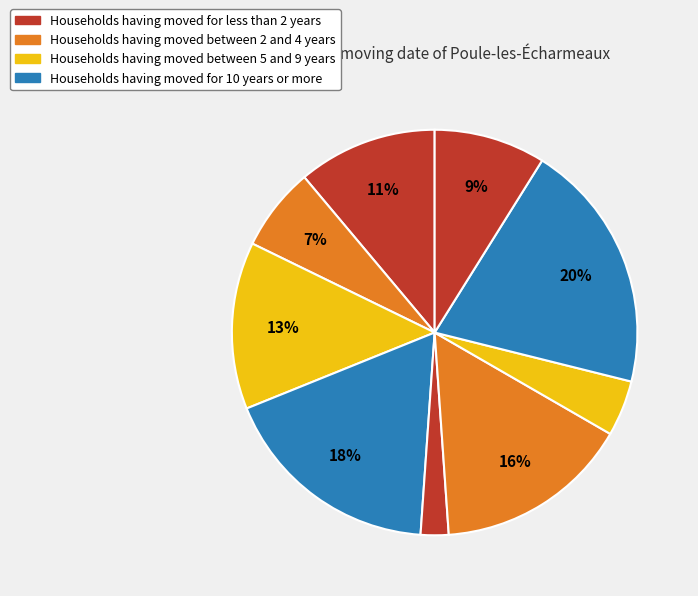

Count the number of slices in the pie.

9